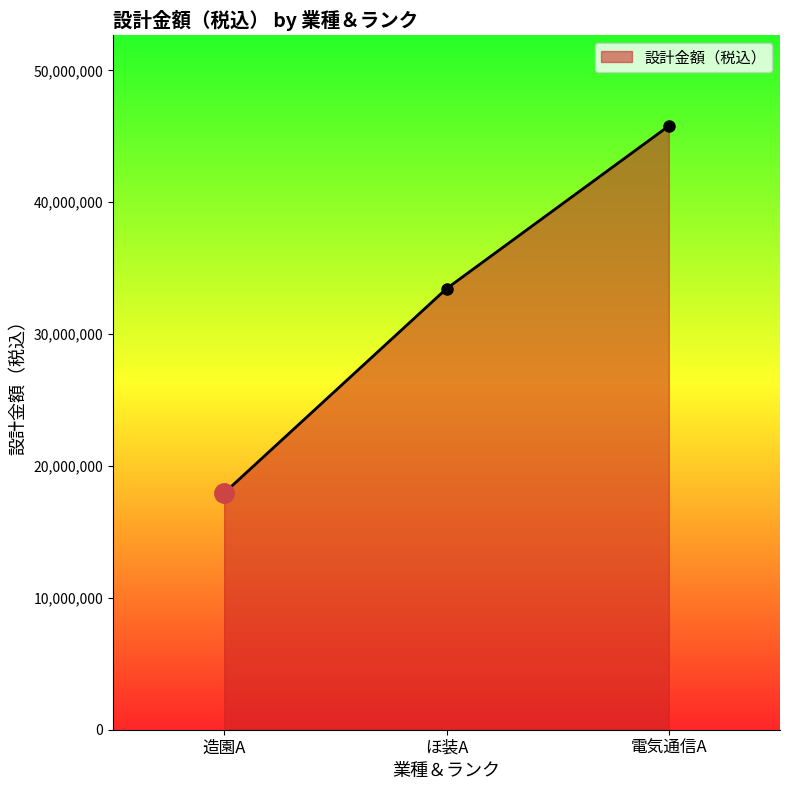

What is the difference between the maximum and minimum values?

27841000